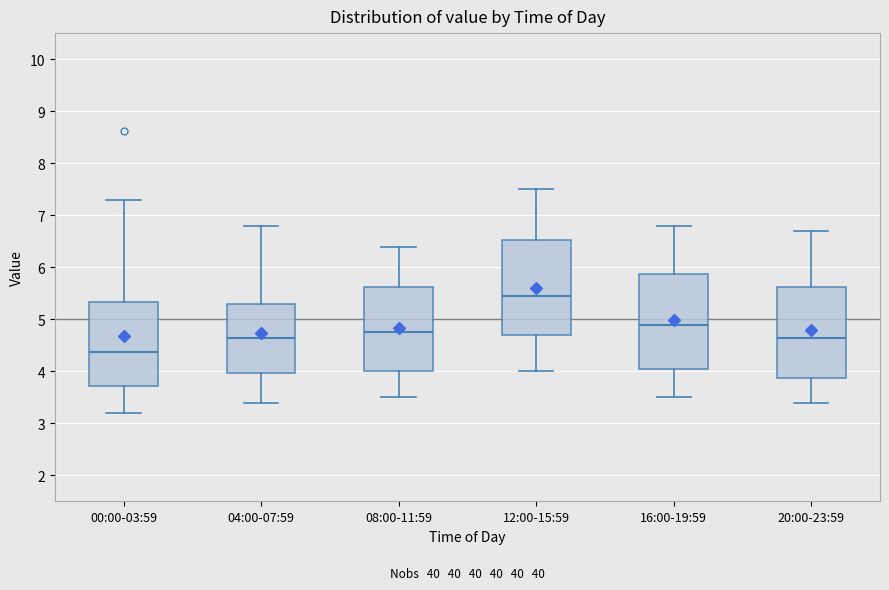

Where does the lower whisker of the box for 12:00-15:59 end on the y-axis? The values are not printed on the chart, so give them approximately, as read against the axis.

4.0